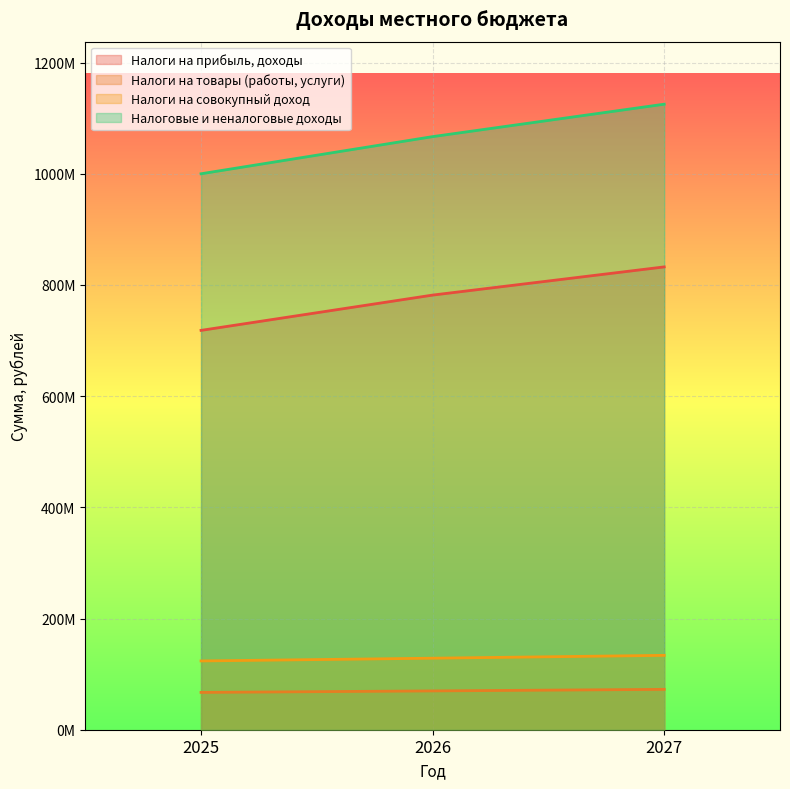

Which category has the lowest value across all series?

2025